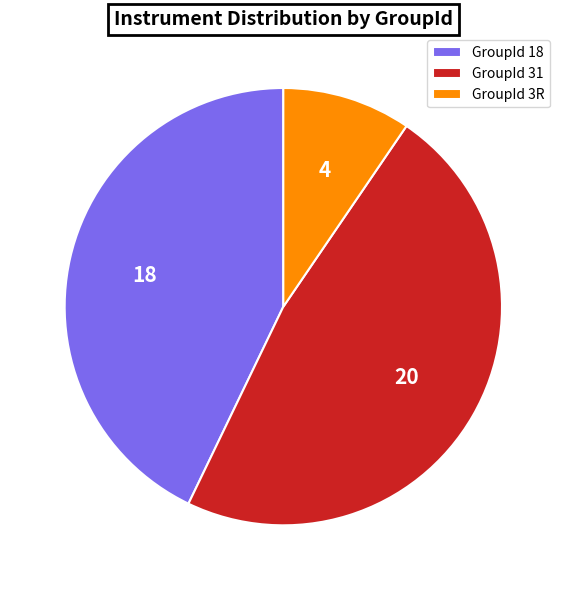

Count the number of slices in the pie.

3